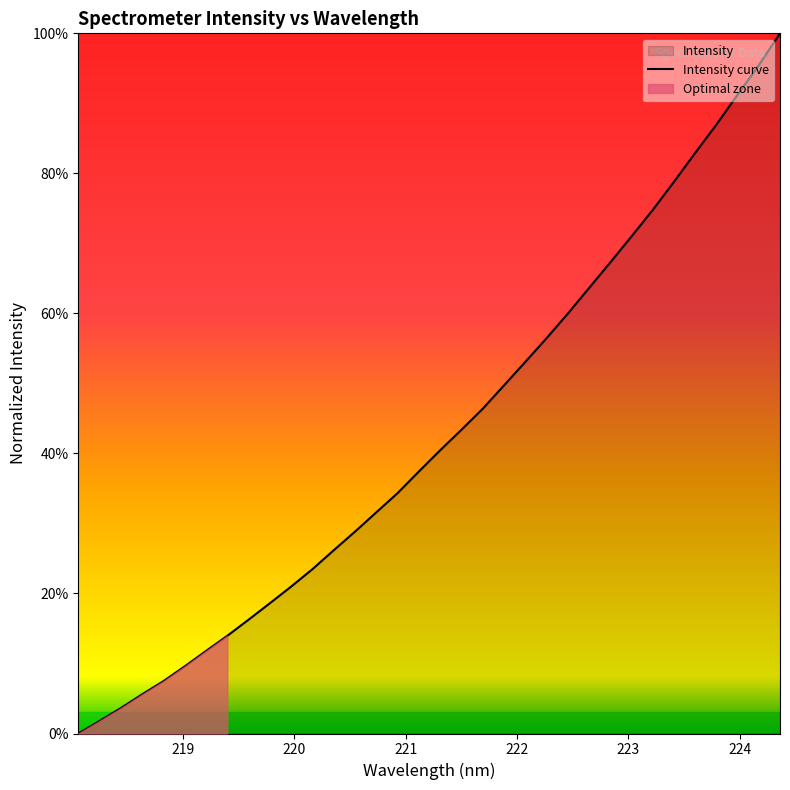

What is the difference between the maximum and minimum values?

1.0